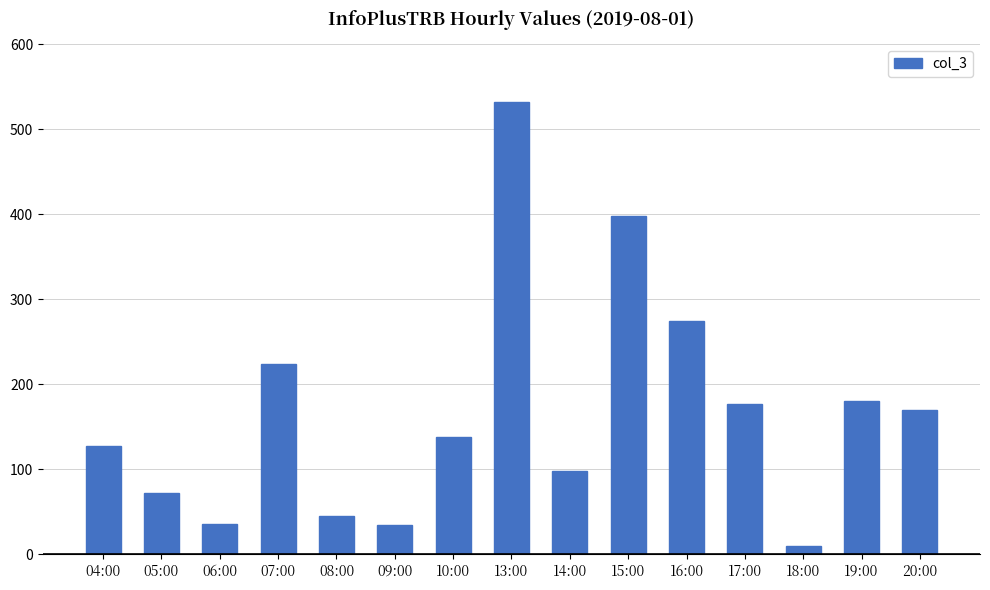

Is it true that the value at 06:00 is 56?

False